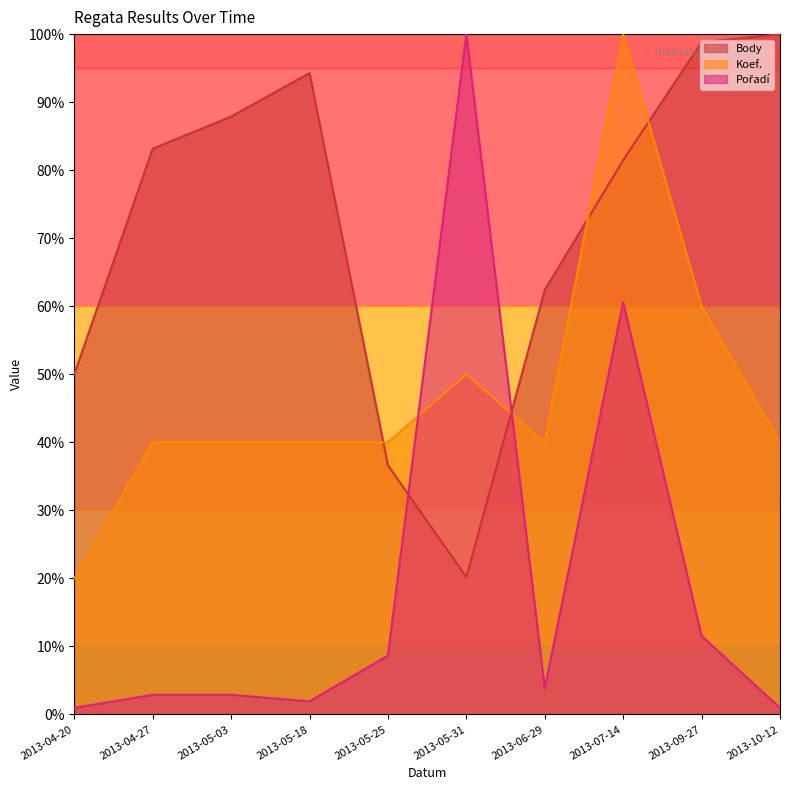

What is the lowest value of the Body series?

20.2